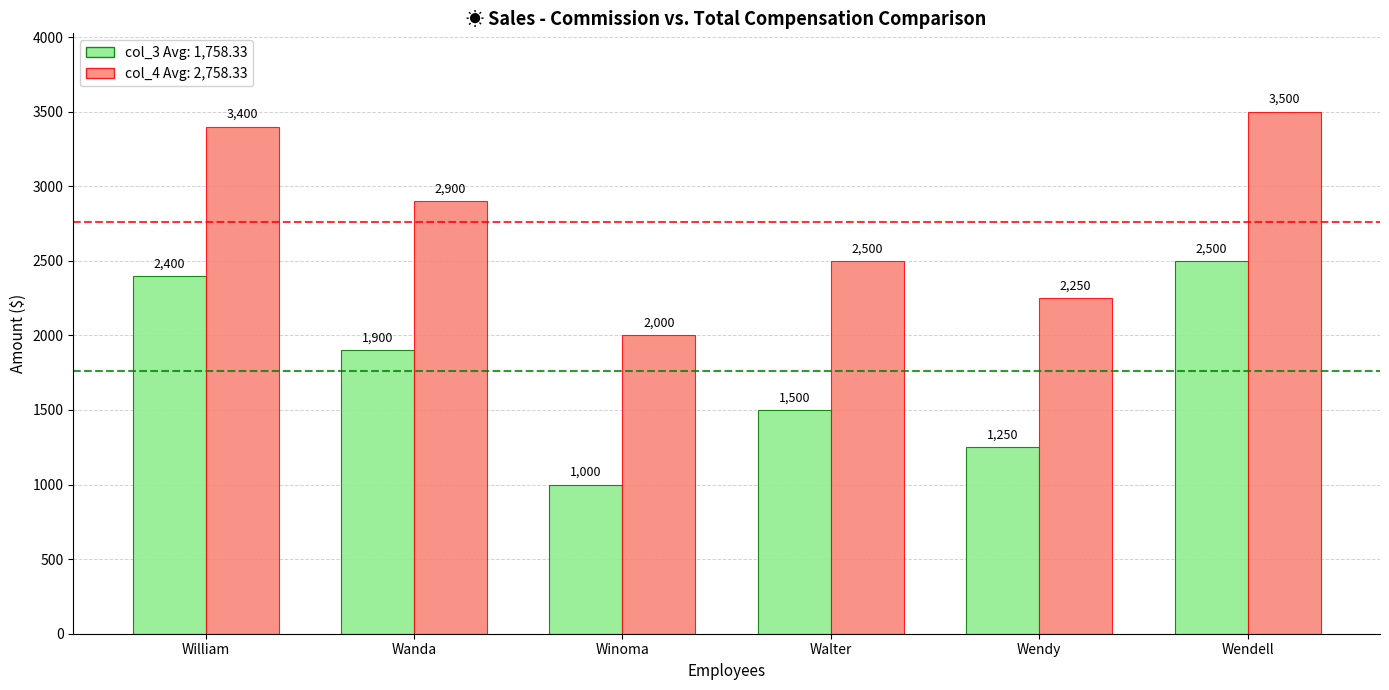

What position from the left is Walter?

4